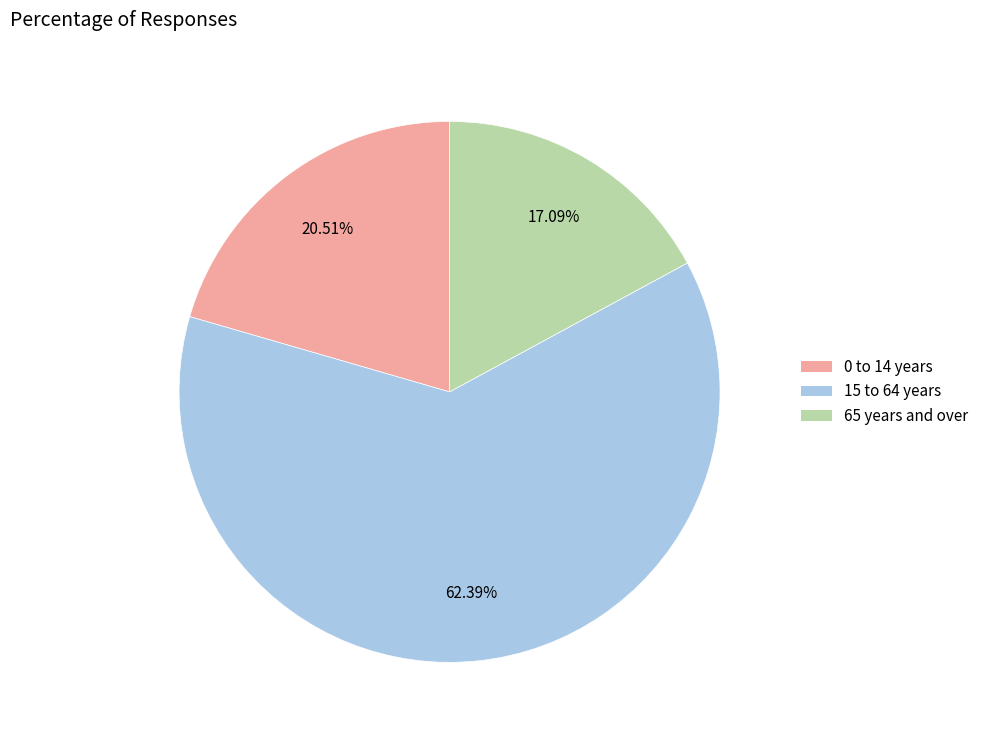

True or false: 0 to 14 years accounts for 30% of the total.

False